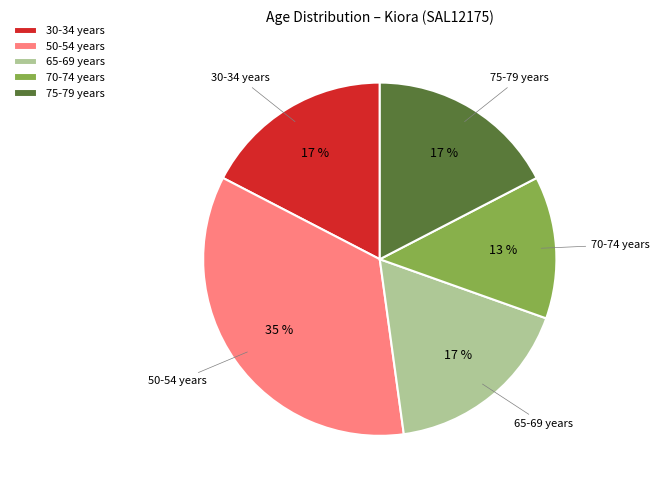

To the nearest percent, what is the difference between the largest and smallest slice percentages?

22%